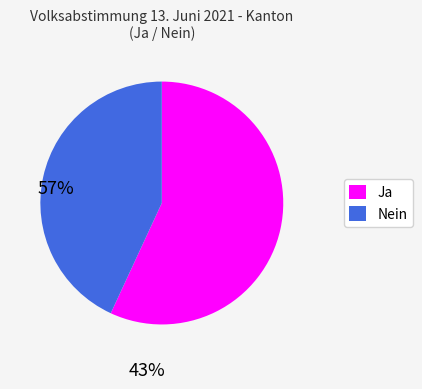

Count the number of slices in the pie.

2